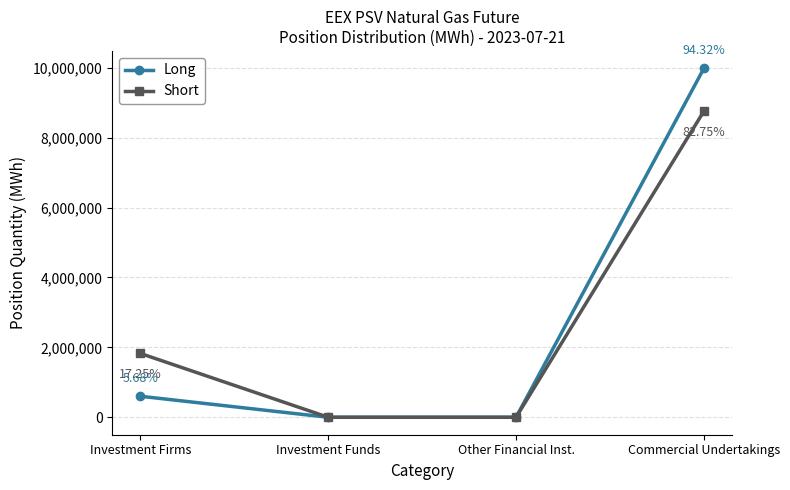

Rank the series at Investment Firms from lowest to highest value.

Long, Short